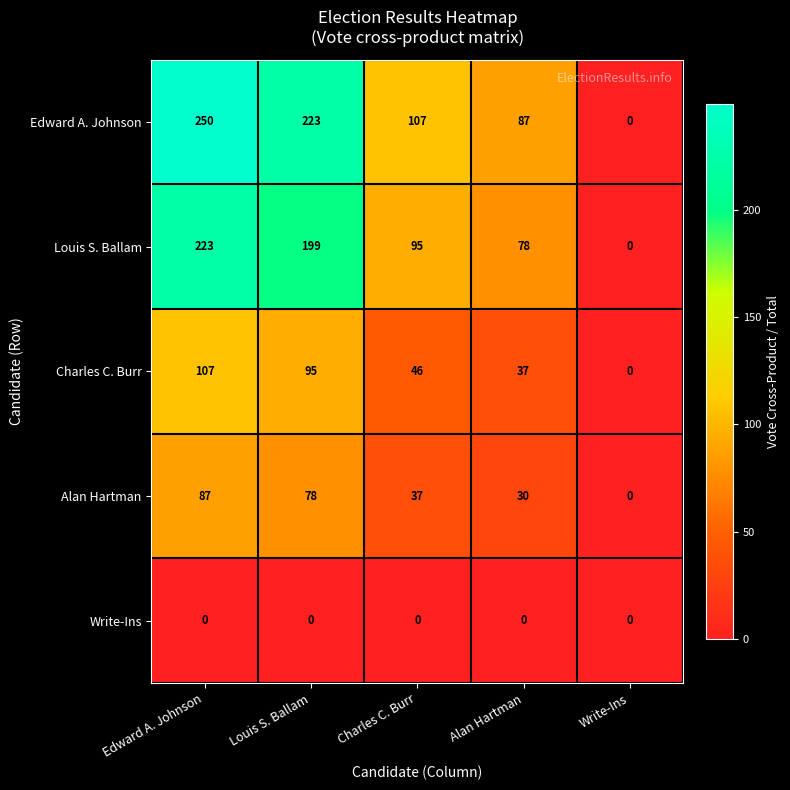

At which label is Charles C. Burr closest to 53?

Charles C. Burr